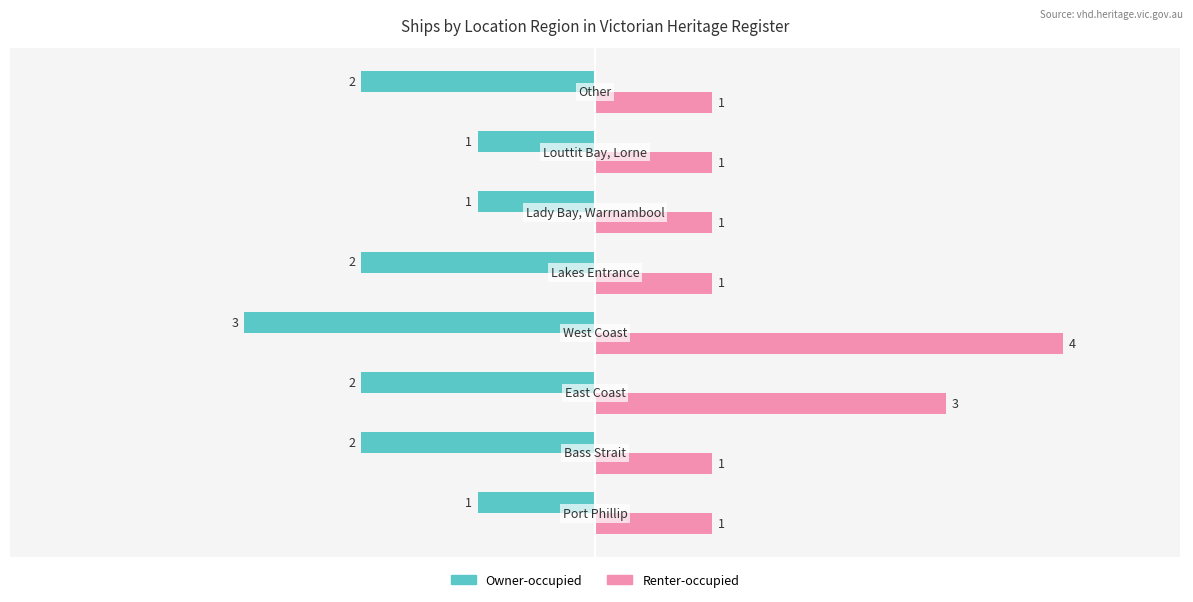

How many Renter-occupied values are between 1 and 3?

7